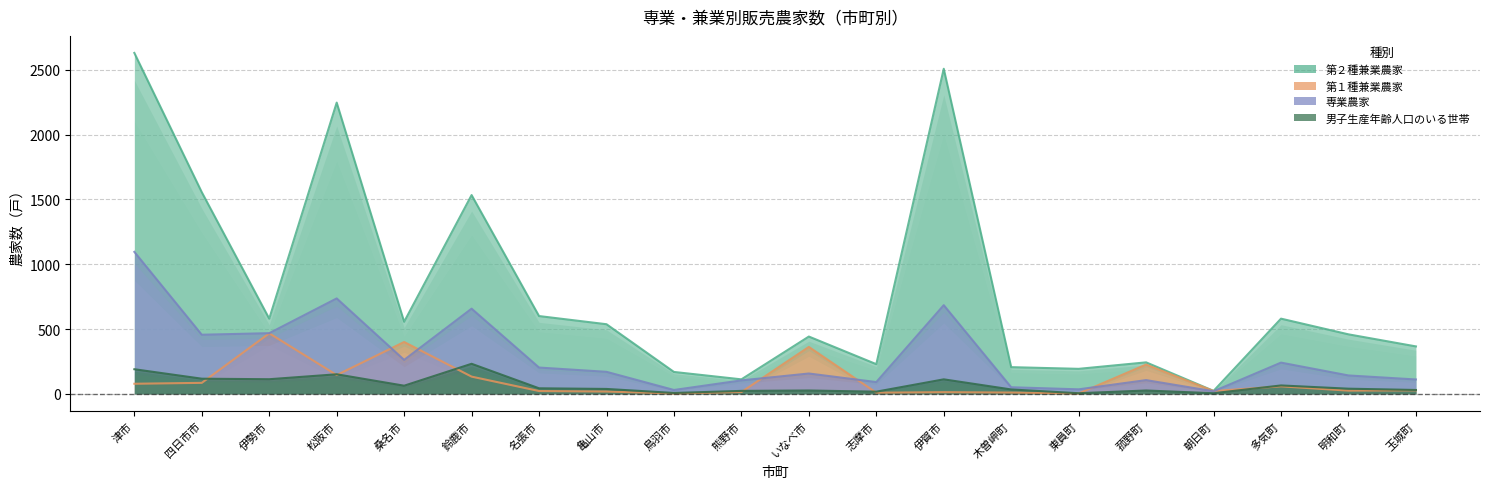

Where does the 専業農家 series first go above 170?

津市